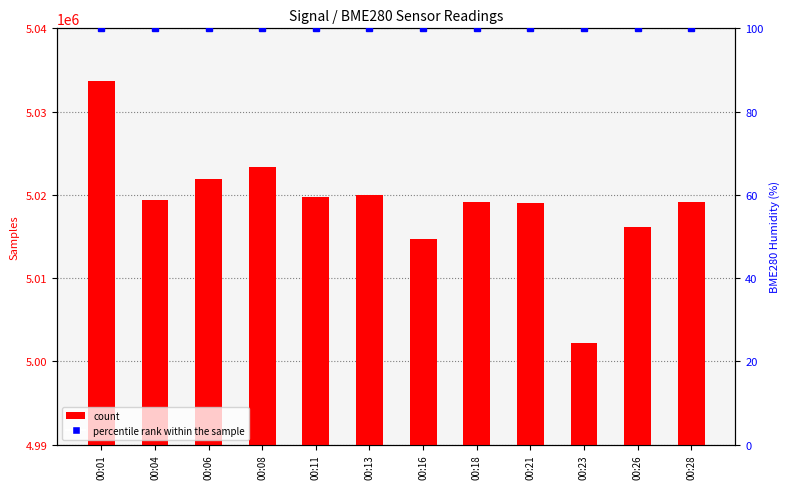

Rank the series by their maximum value, from highest to lowest.

count, percentile rank within the sample